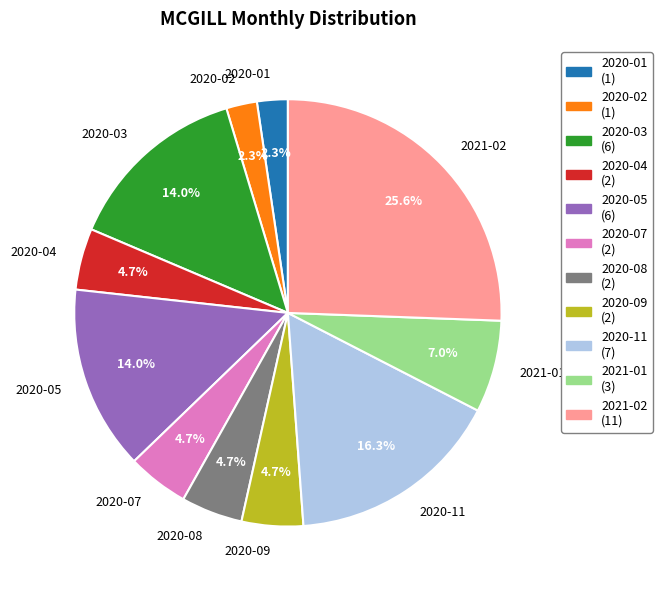

Does 2020-08 represent more than half of the total?

No